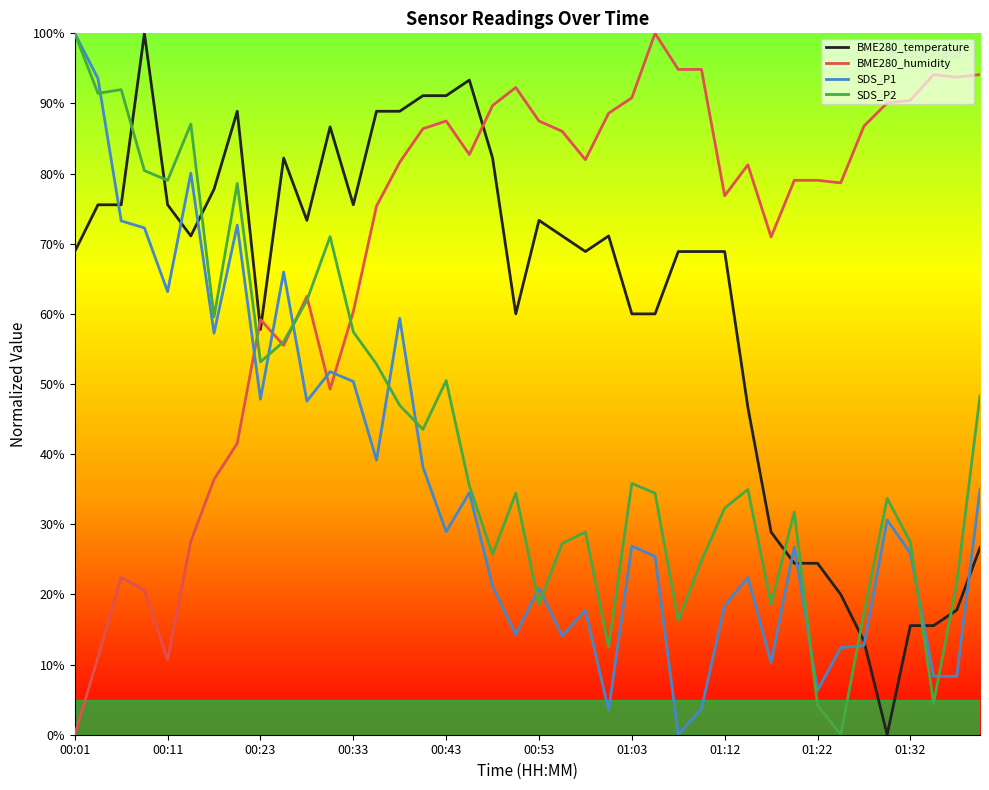

After their last crossing, which series has the higher values: BME280_humidity or BME280_temperature?

BME280_humidity